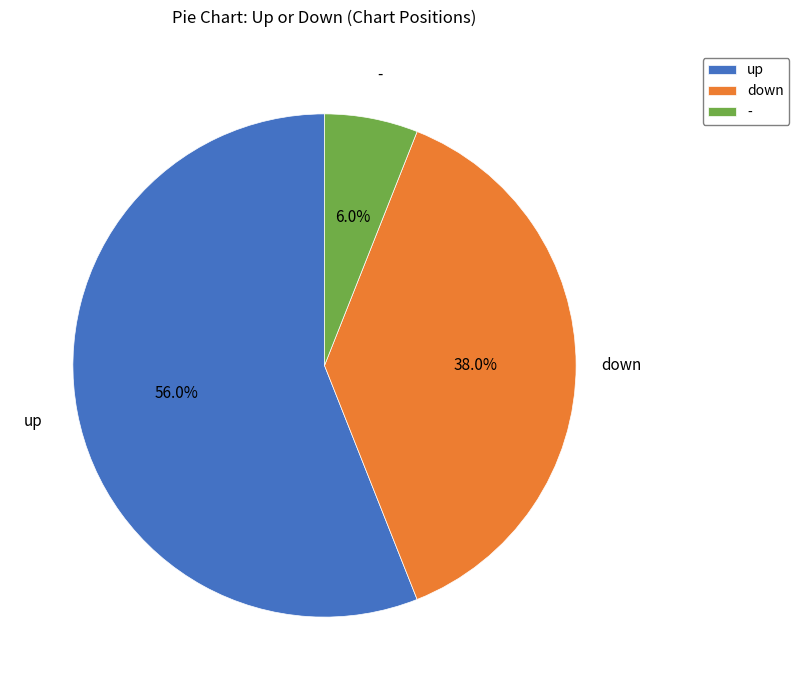

Which slice is the largest?

up